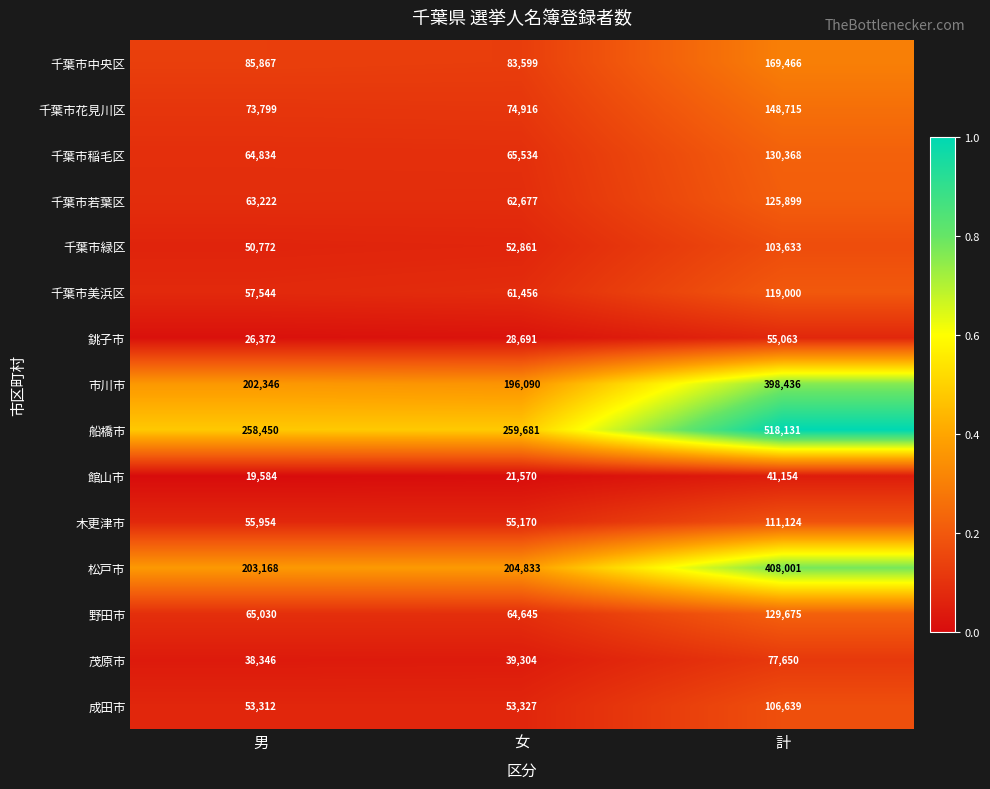

At how many categories does at least one series exceed 144358?

3